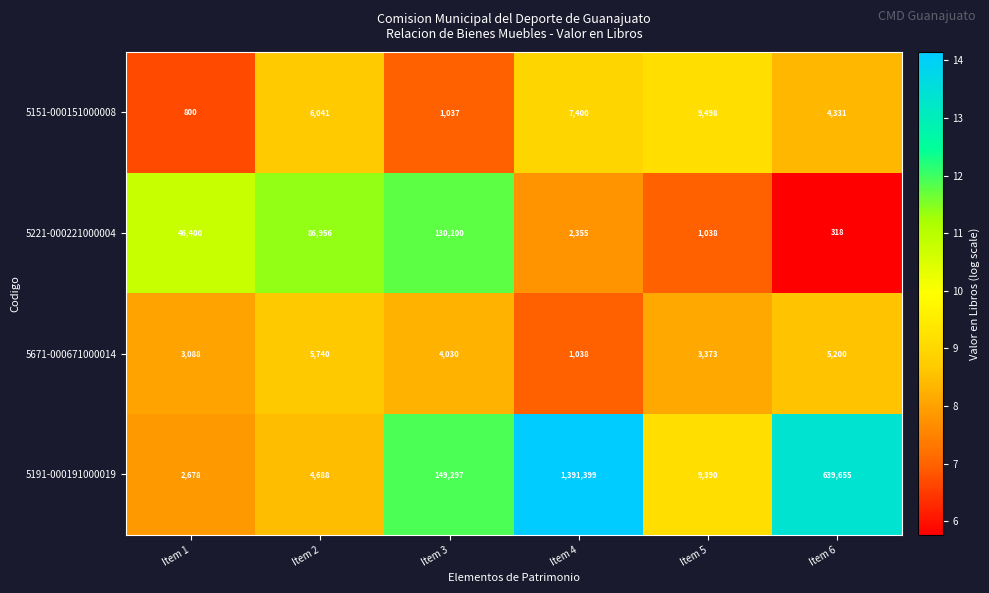

What is the sum of the 5151-000151000008 values at Item 5 and Item 4?

16898